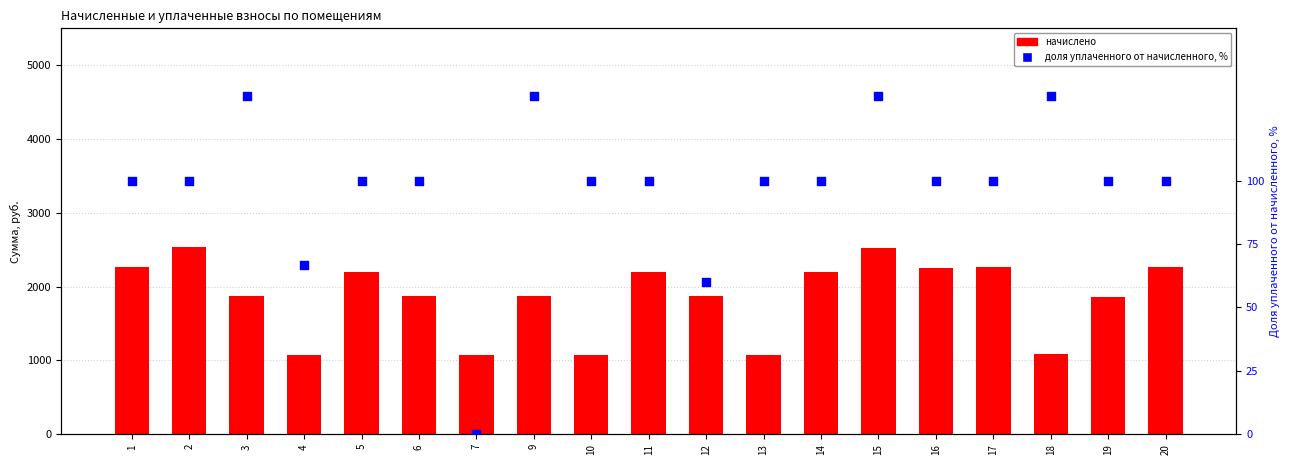

At which category is the sum across all series the highest?

15